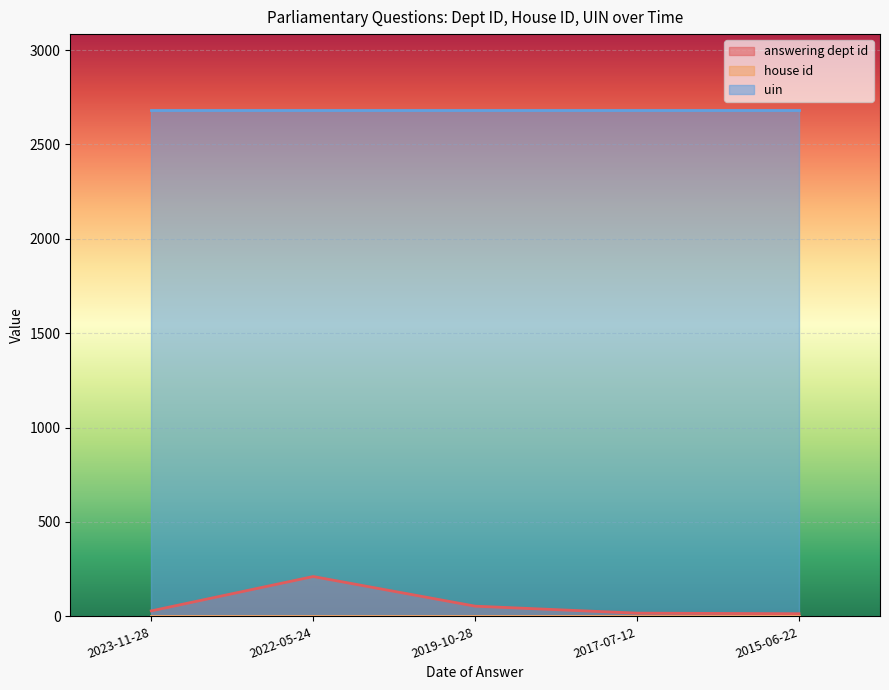

What is the lowest value of the house id series?

1